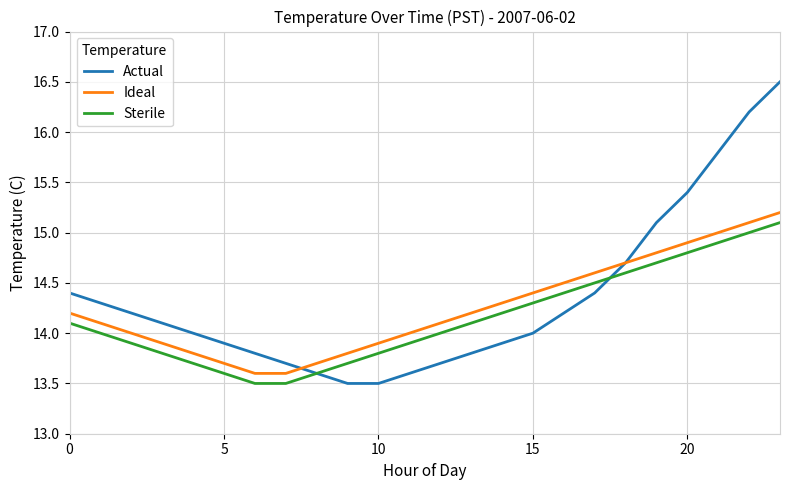

How many lines are shown in the chart?

3